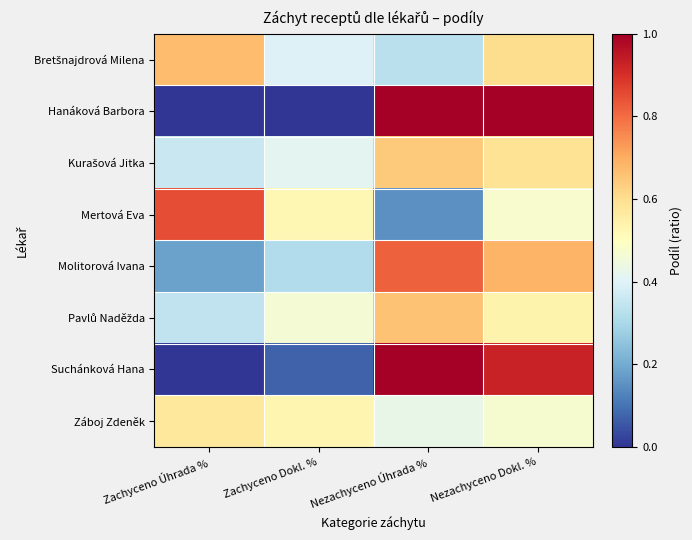

Which has a higher value, Nezachyceno Dokl. % or Zachyceno Dokl. %?

Nezachyceno Dokl. %